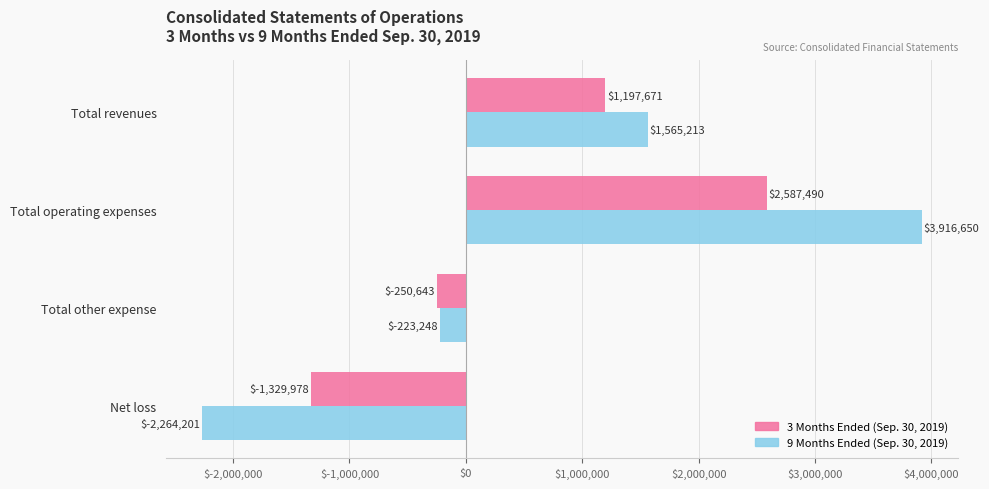

List the series in order of their overall mean, highest first.

9 Months Ended (Sep. 30, 2019), 3 Months Ended (Sep. 30, 2019)